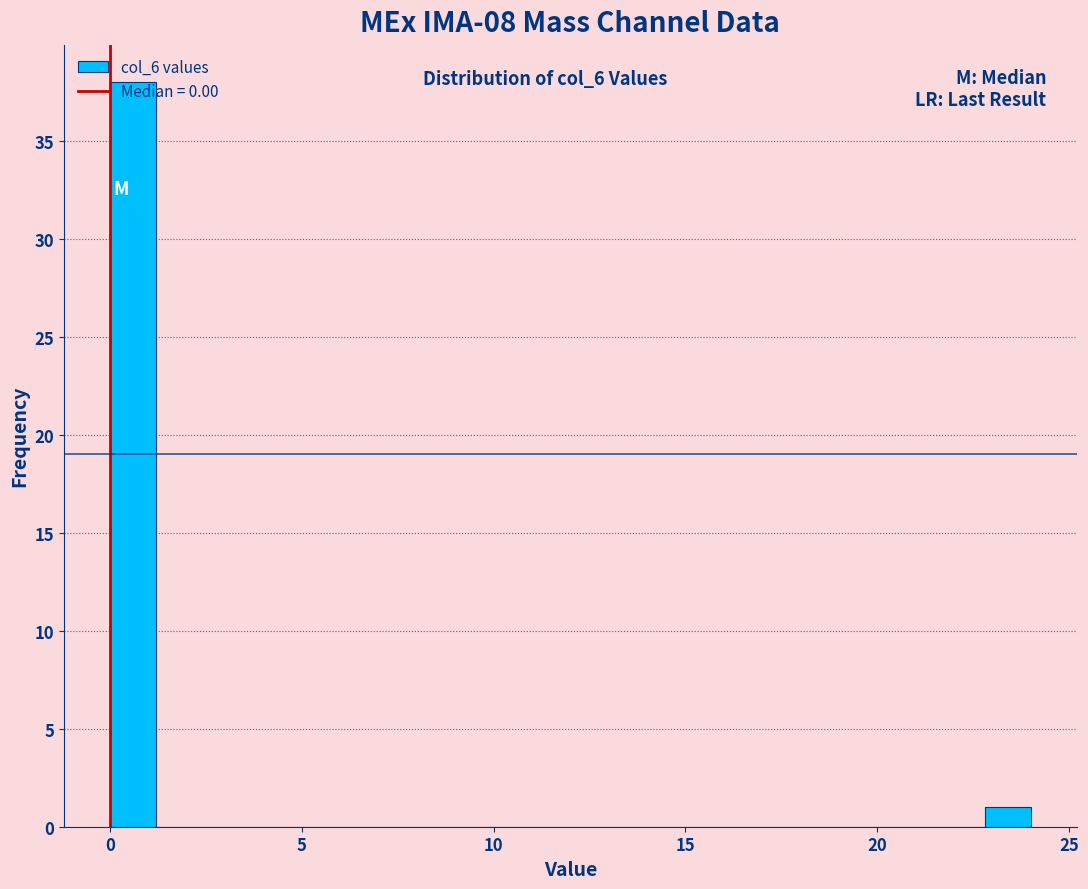

Read against the x-axis, roughly where is the centre of the tallest bar?

0.5